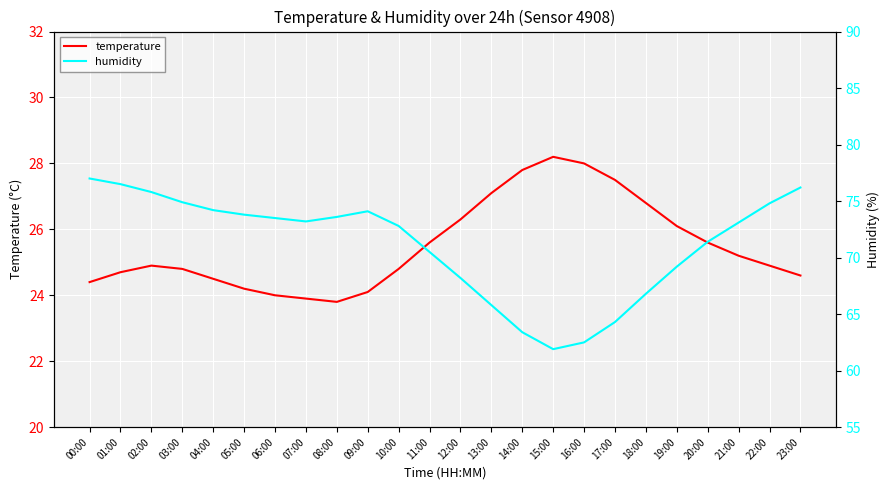

Which label corresponds to the smallest value in the chart?

08:00